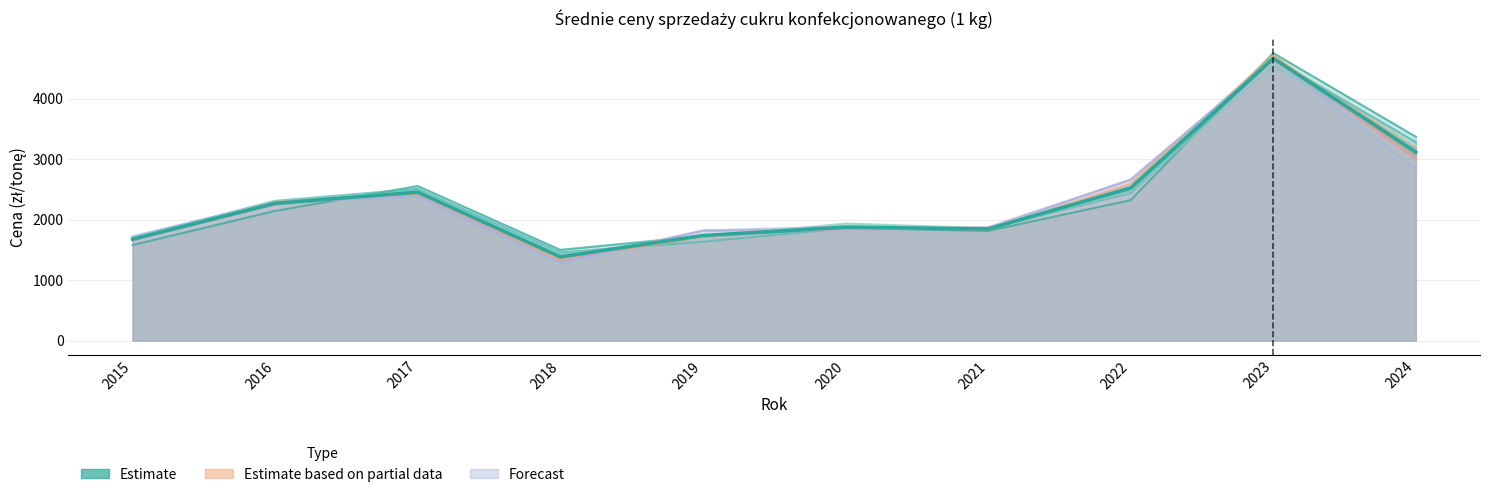

True or false: the data shows 1674.8 at 2015.

True